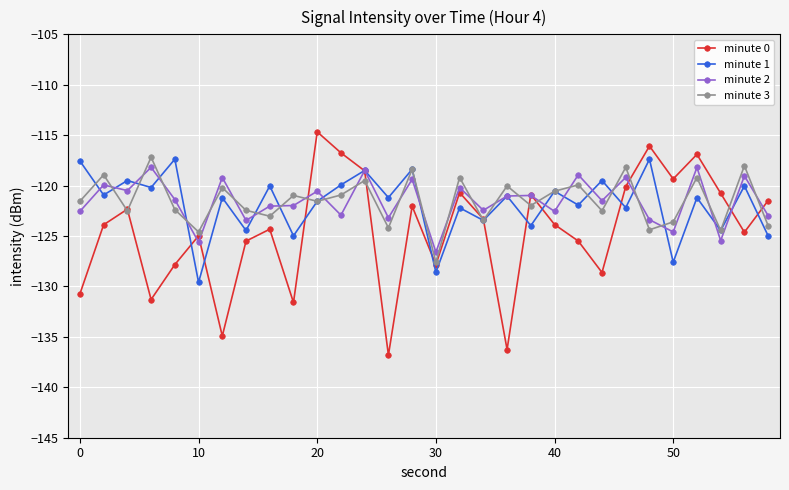

How many intersections are there between minute 2 and minute 3?

25